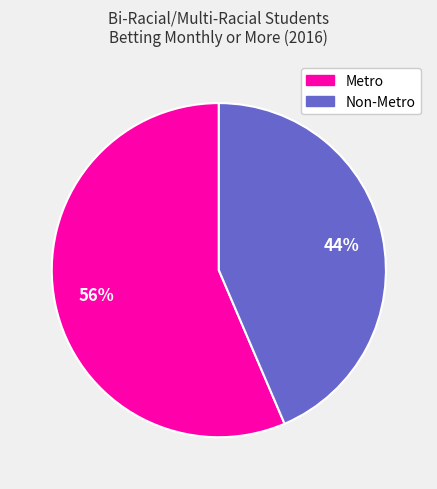

The Non-Metro slice represents 56% of the pie. True or false?

False